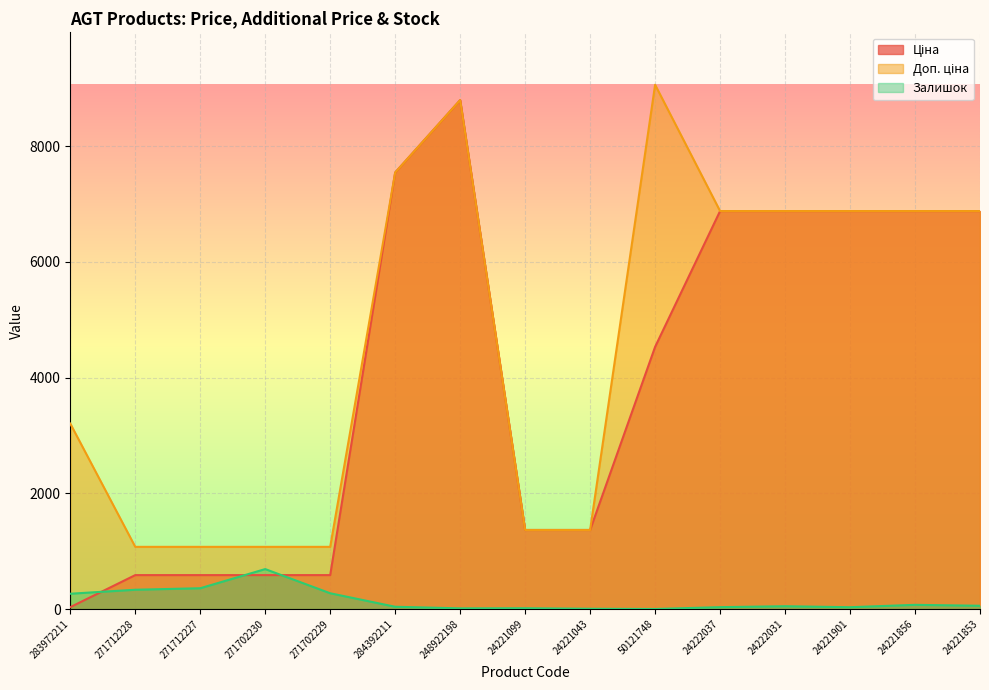

Which series has the largest range (max minus min)?

Ціна